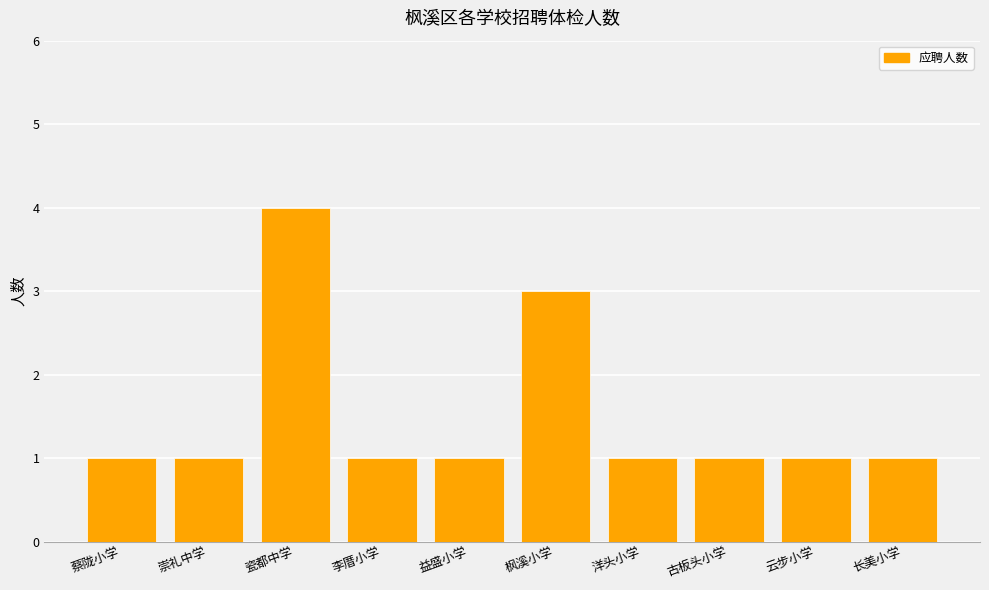

Reading left to right, what are all the values shown in this chart?

1	1	4	1	1	3	1	1	1	1